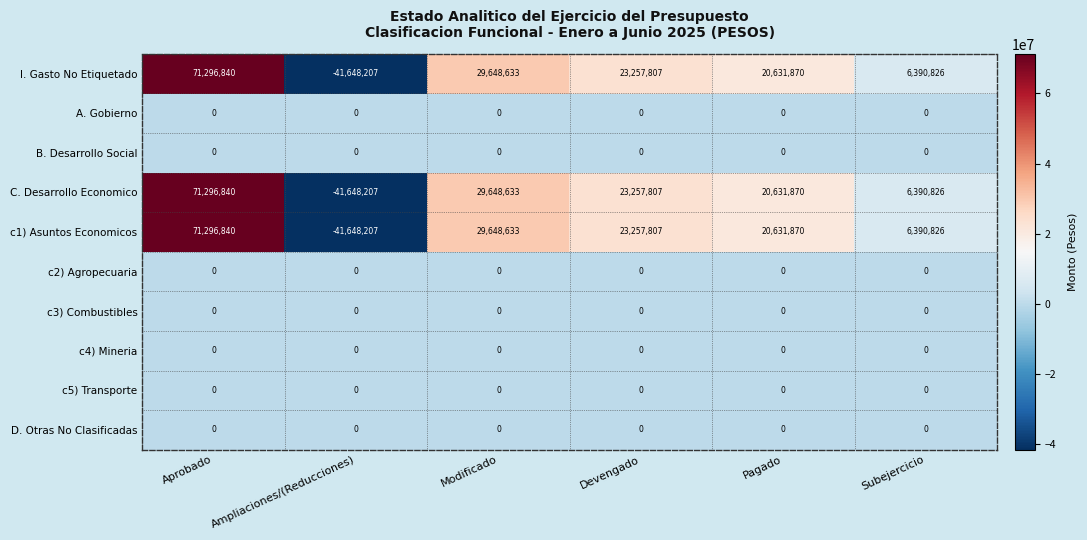

At how many categories does at least one series exceed 9038654?

4